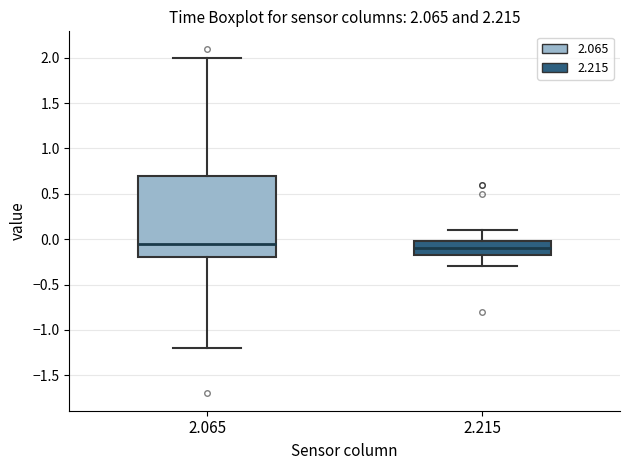

Which box's median line is the lowest?

2.215